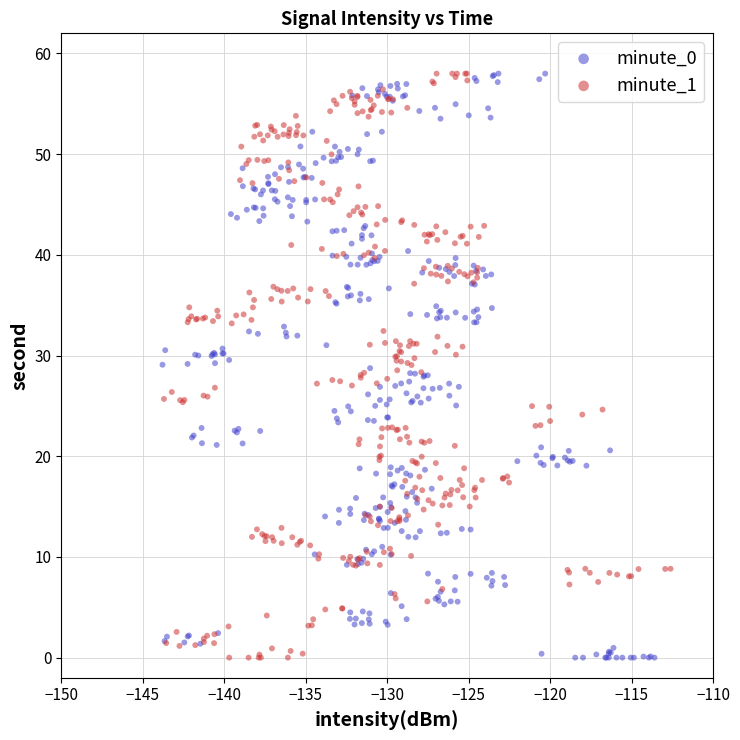

What are all the series names shown in the legend?

minute_0, minute_1